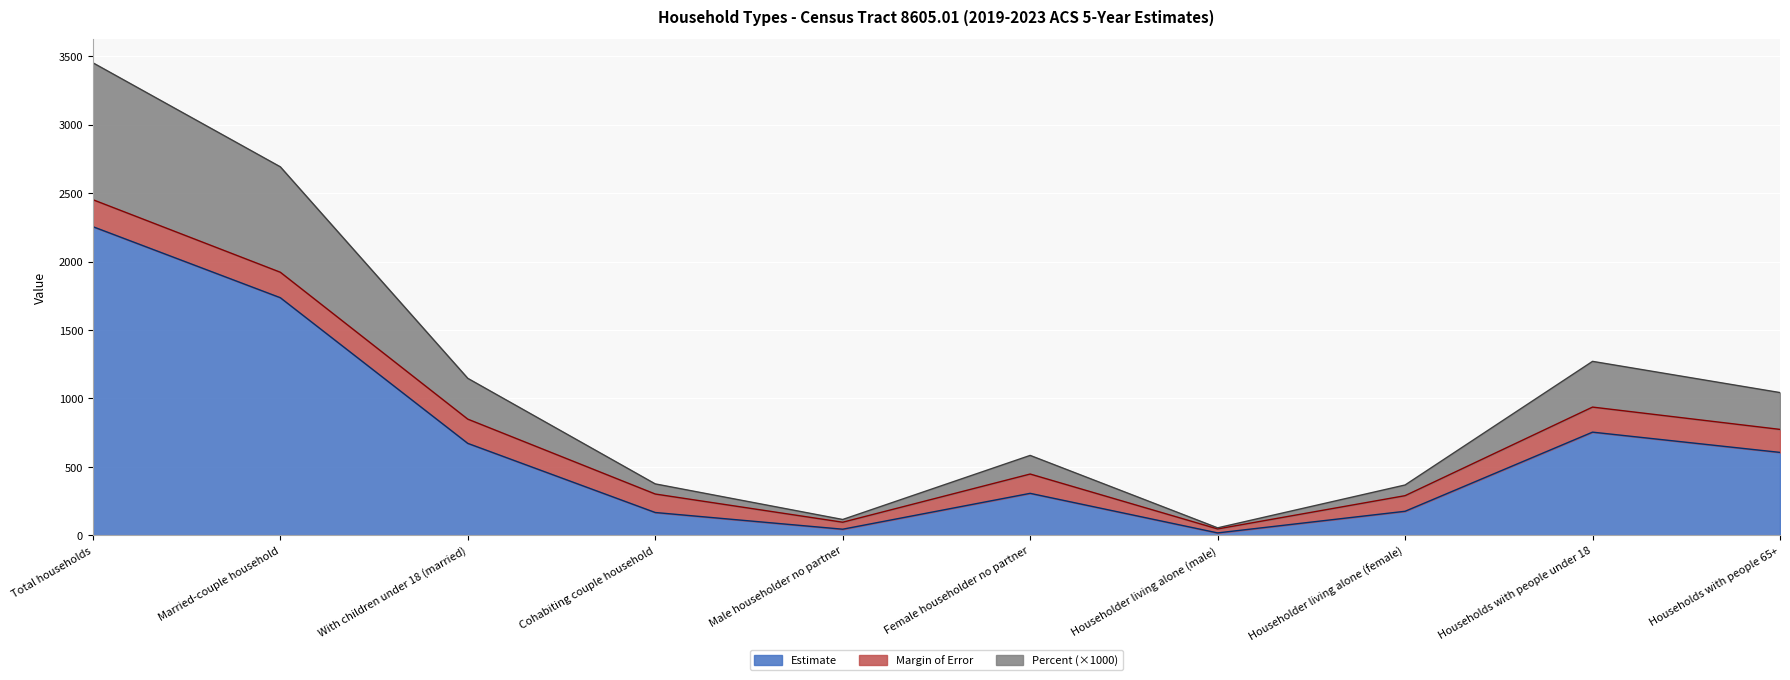

What is the highest value of the Estimate series?

2255